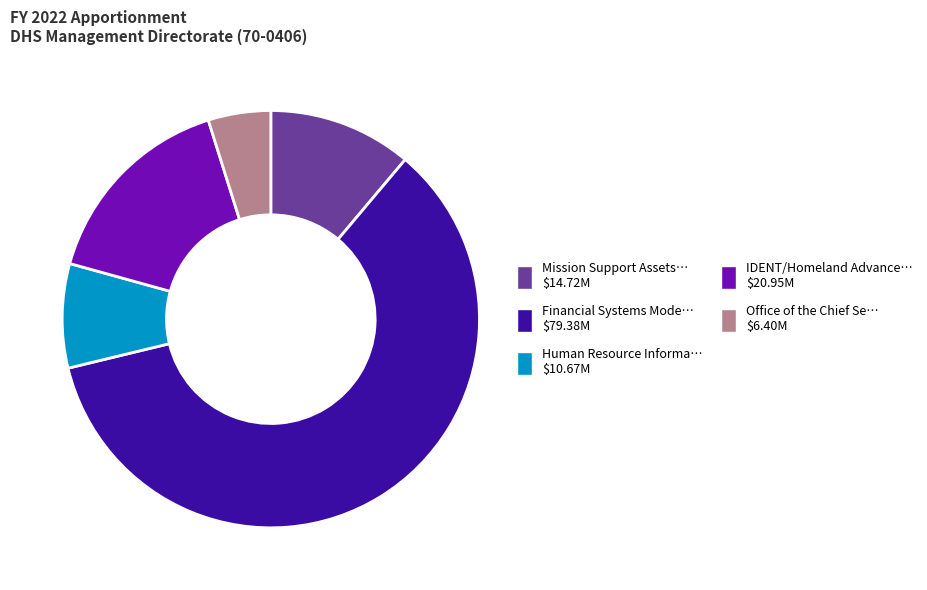

Is there any slice that represents more than half of the pie?

Yes